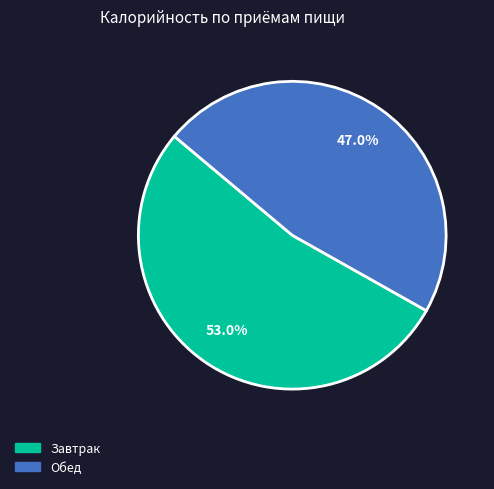

Approximately how many times larger is the value at Завтрак compared to Обед?

1.1